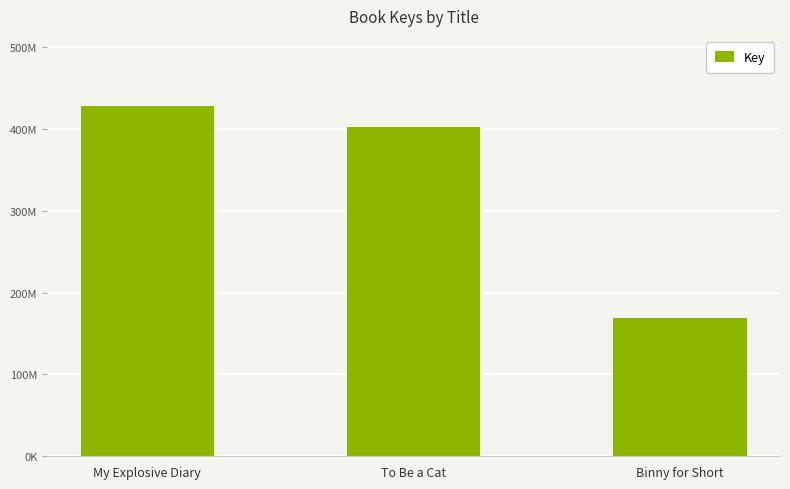

Are the bars horizontal?

No